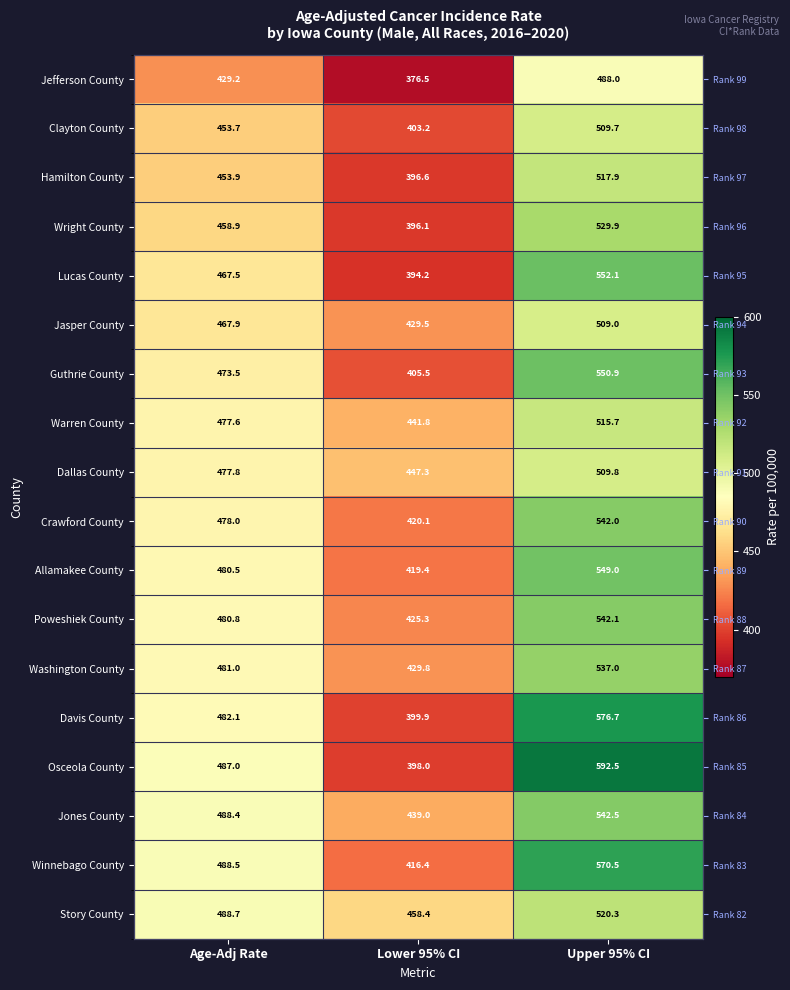

Is the value of Warren County at Age-Adj Rate greater than the value of Guthrie County at Upper 95% CI?

No